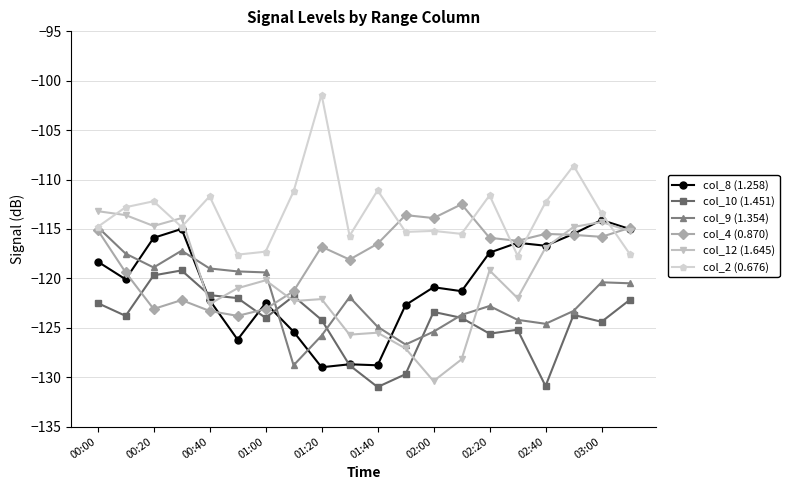

What is the maximum value shown in the chart?

-101.4